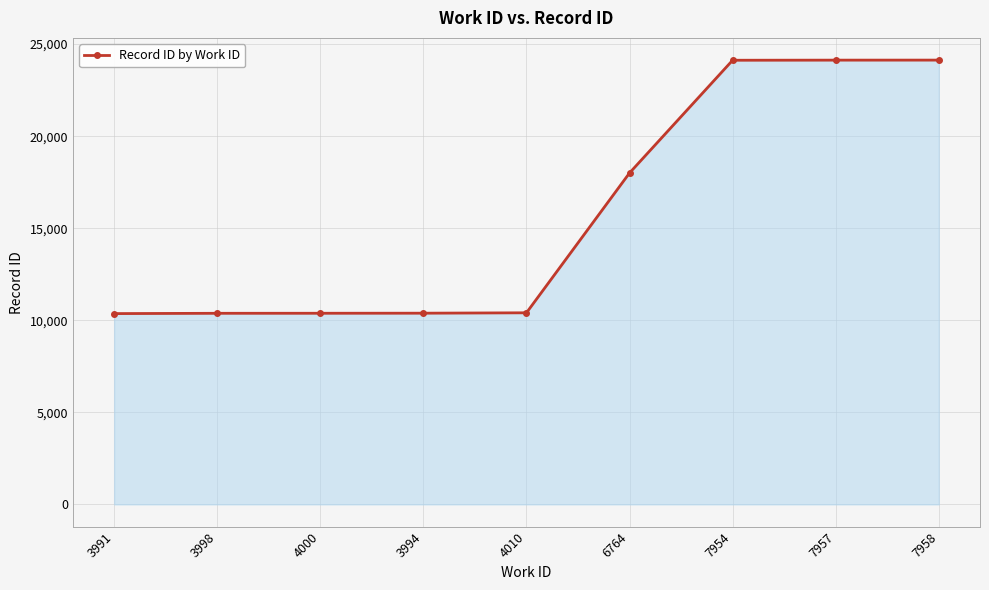

Does the chart display data point markers on the line(s)?

Yes